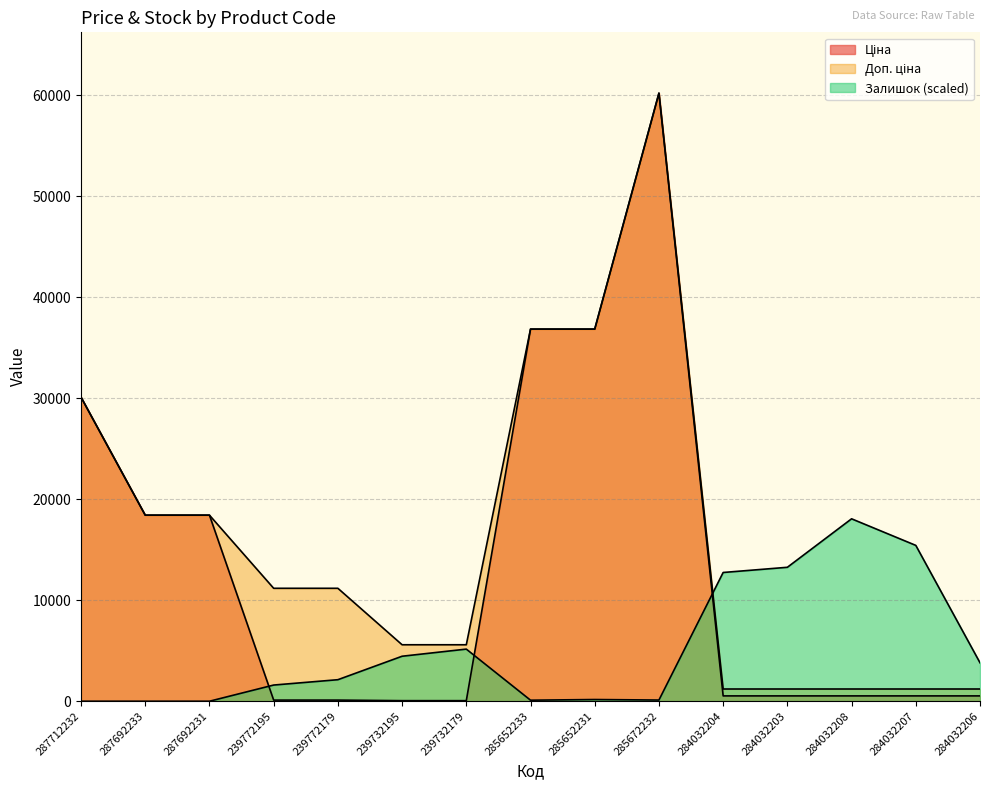

True or false: Залишок has a value of 3263.4 at 239772179.

False